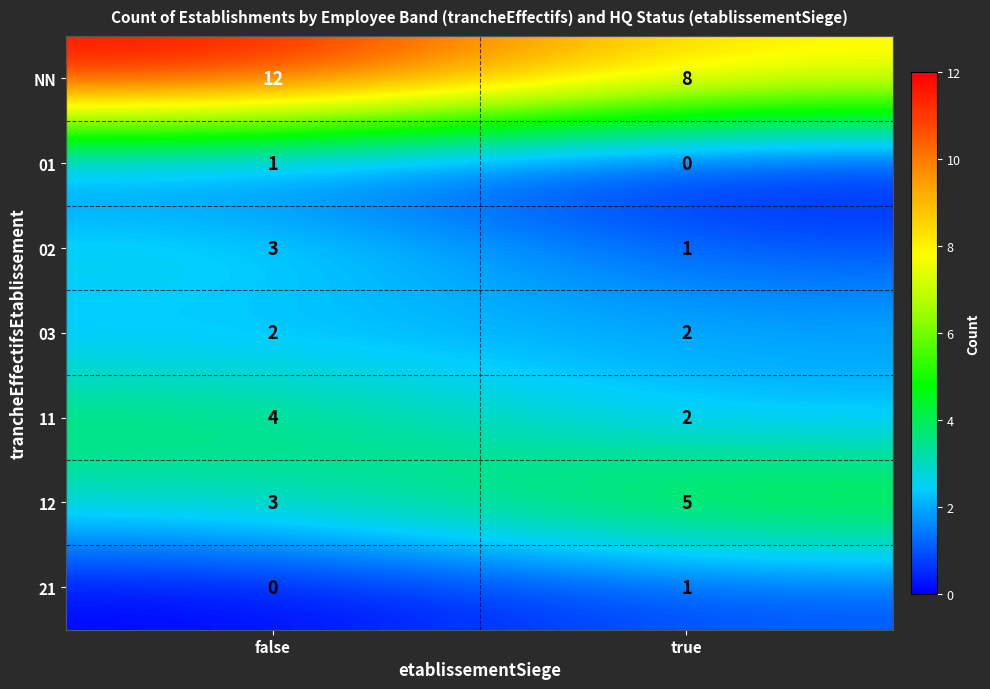

True or false: 21 has a value of 1 at true.

True